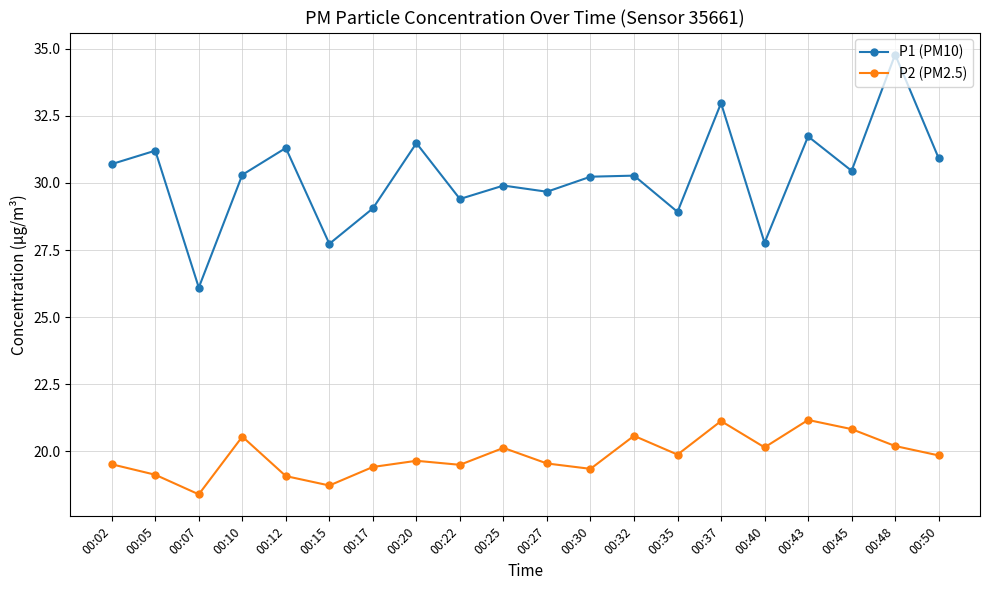

Read the P2 (PM2.5) value at 00:10.

20.6